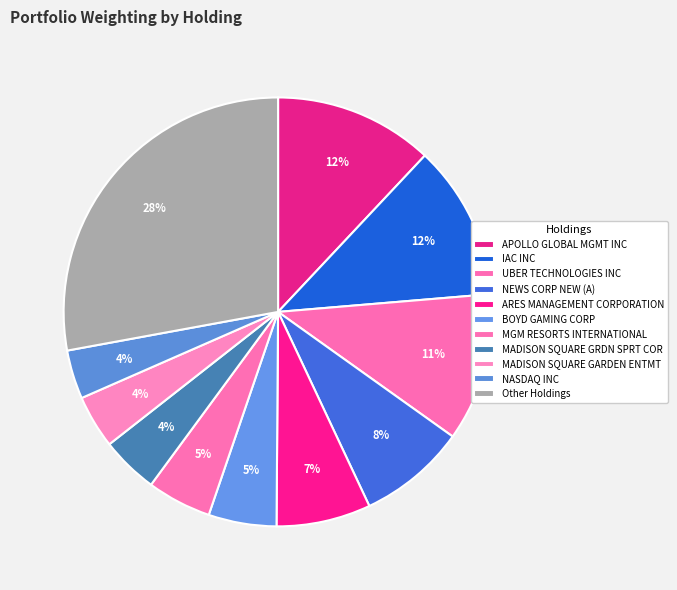

What is the total percentage of UBER TECHNOLOGIES INC and NASDAQ INC?

14.9%